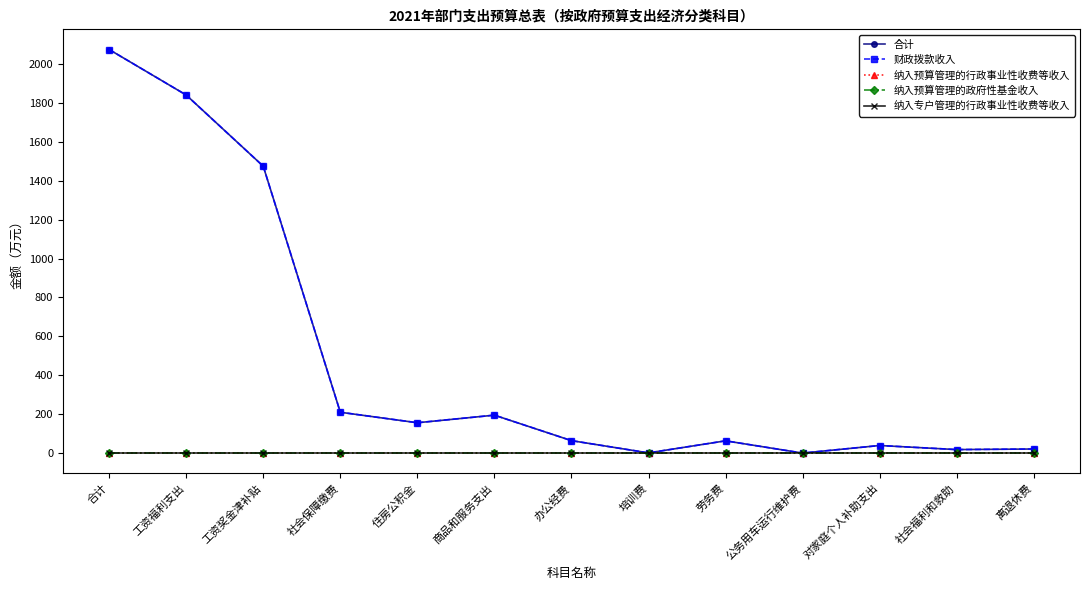

Does the chart have visible grid lines?

No